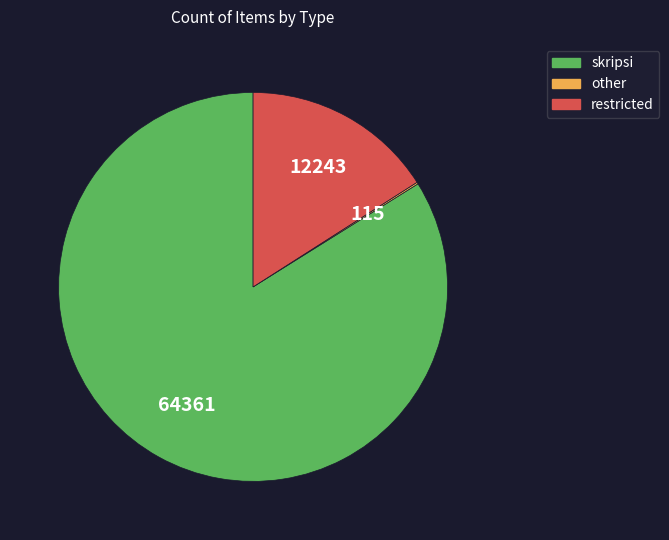

Is it true that skripsi is 98% of the pie?

False